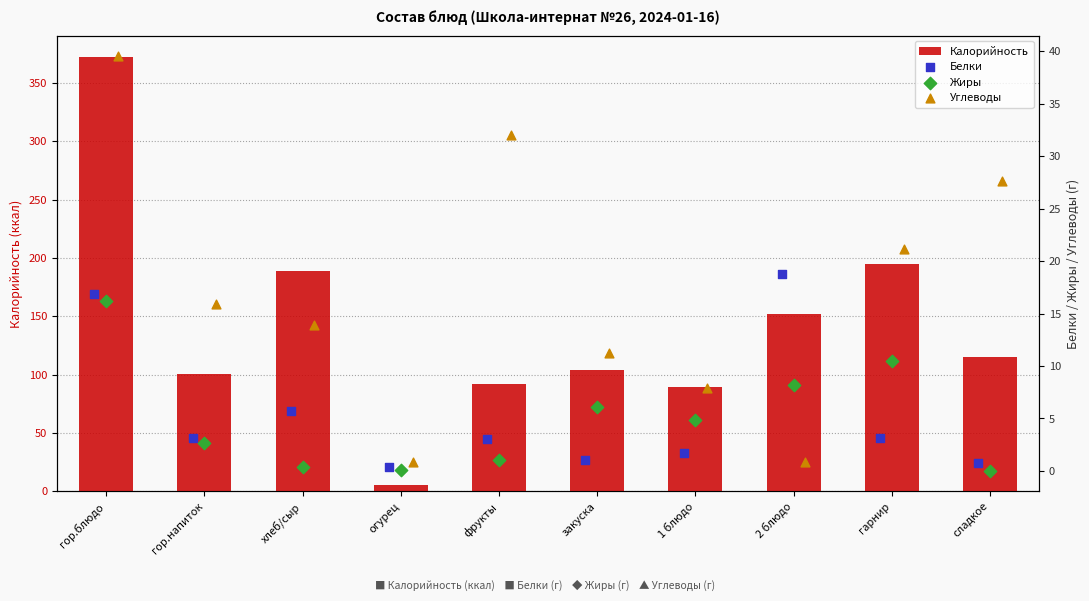

True or false: Калорийность has a value of 45.7 at гор.напиток.

False